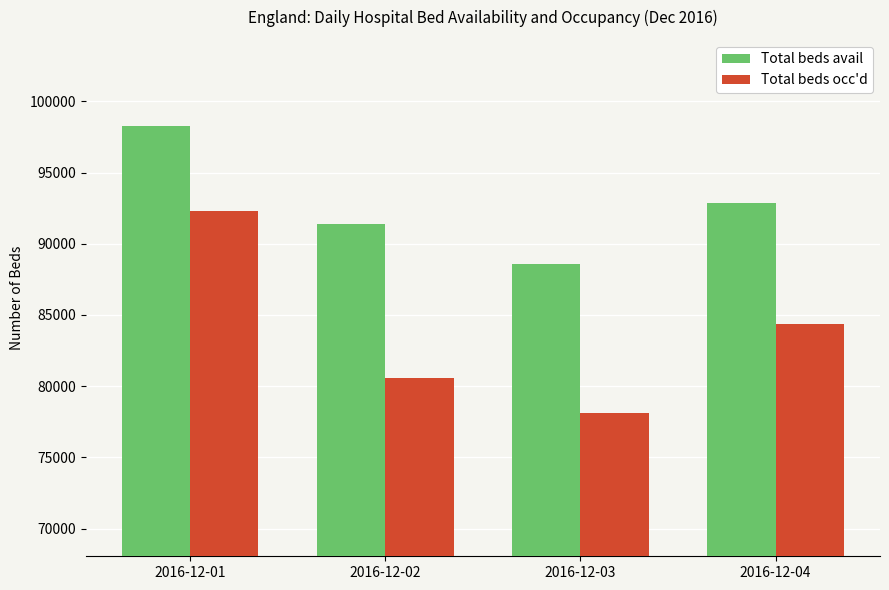

How many categories are shown in the chart?

4